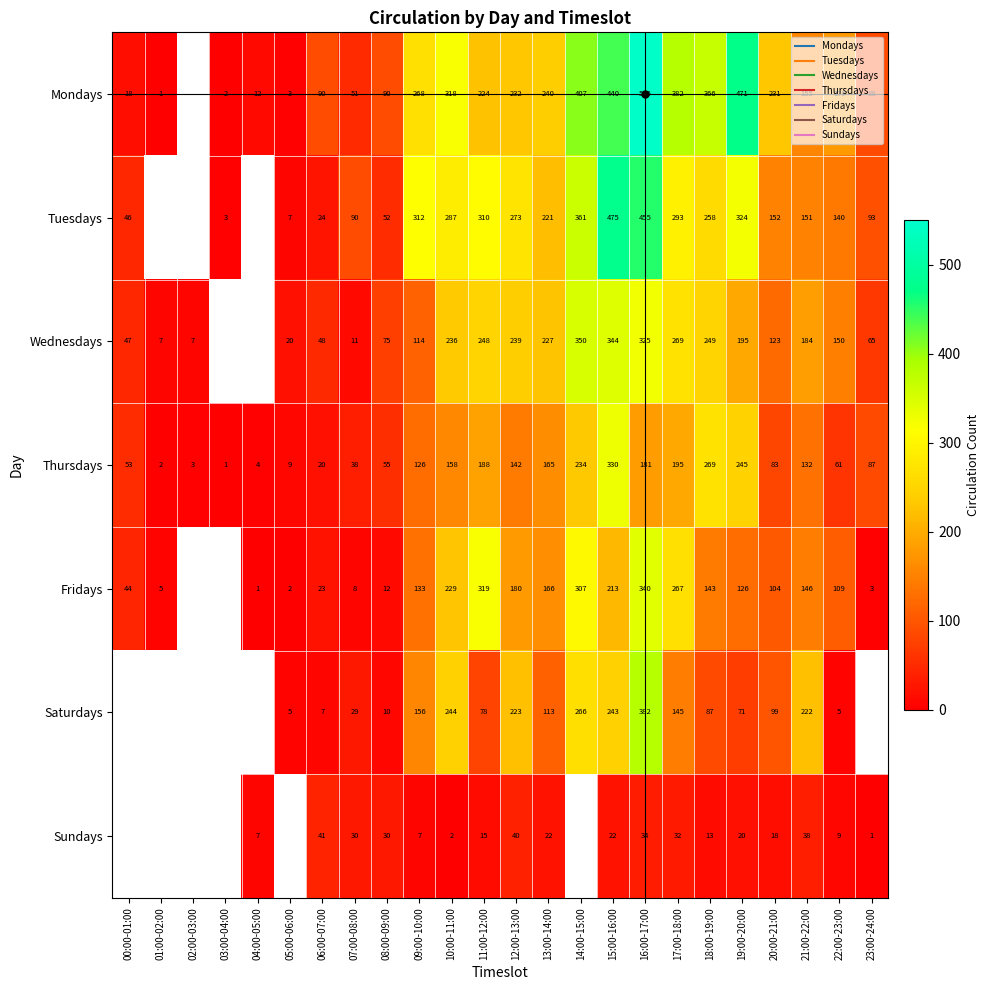

How many Saturdays values are between 5 and 223?

14